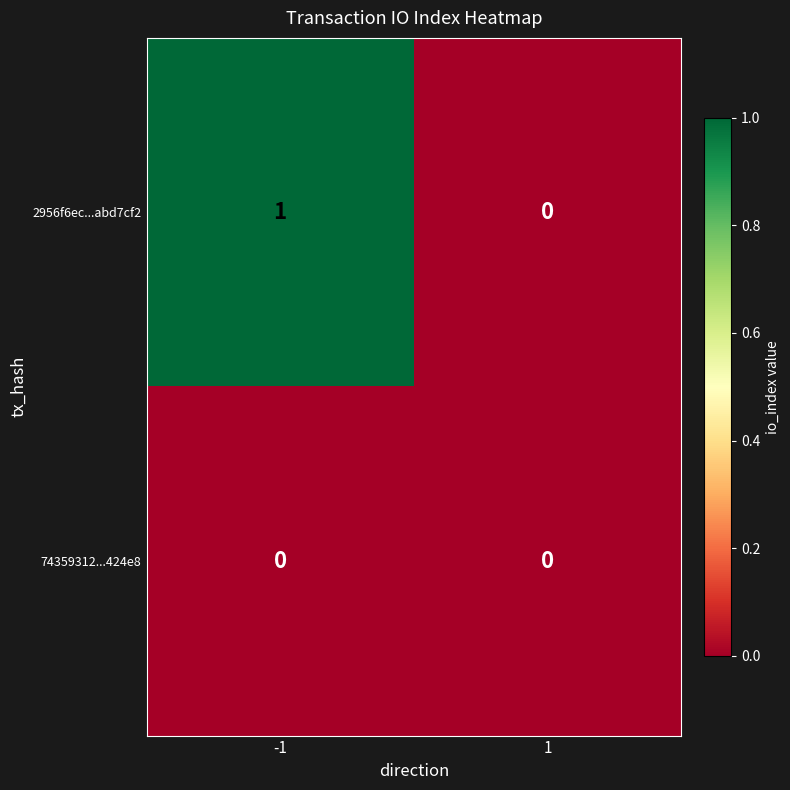

The 2956f6ec...abd7cf2 series shows 0 at -1. True or false?

False